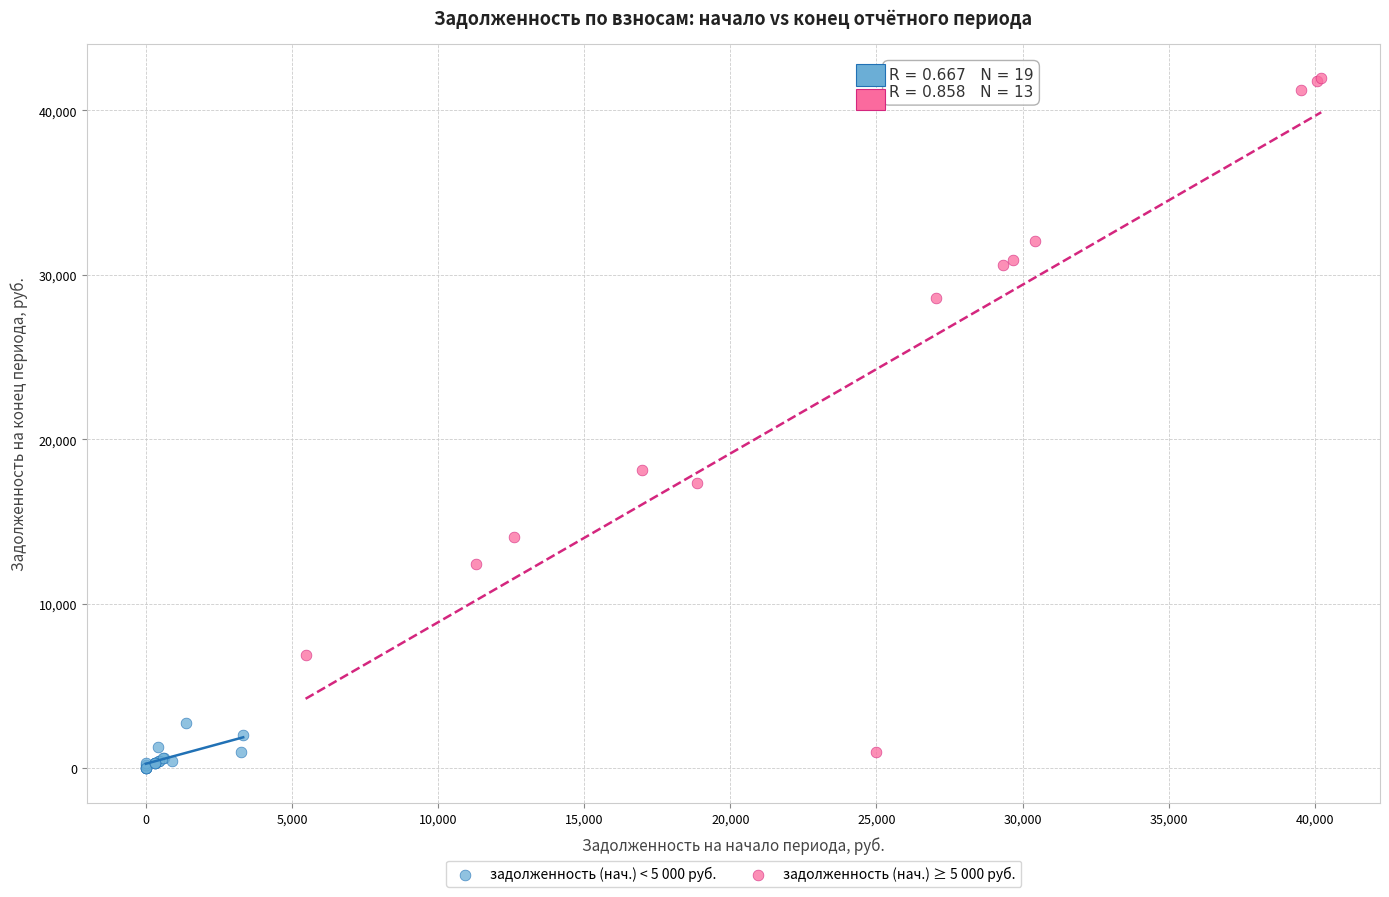

Which series has the largest Y range (max minus min)?

задолженность (нач.) ≥ 5 000 руб.